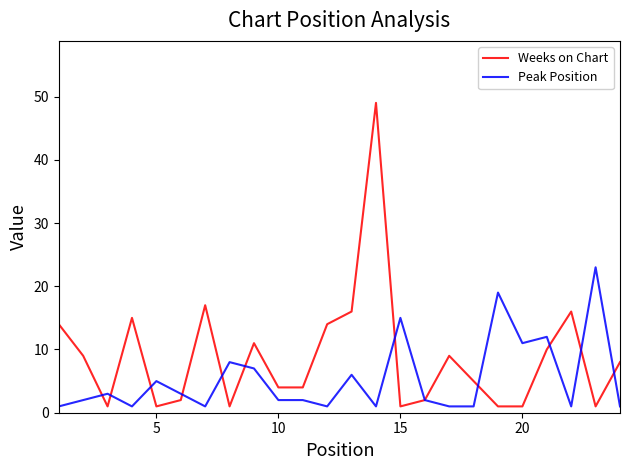

Which series has the largest total across all categories?

Weeks on Chart